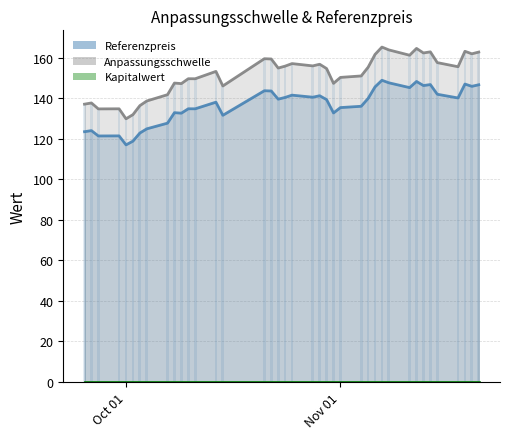

List the series in order of their peak value, highest first.

Anpassungsschwelle, Referenzpreis, Kapitalwert